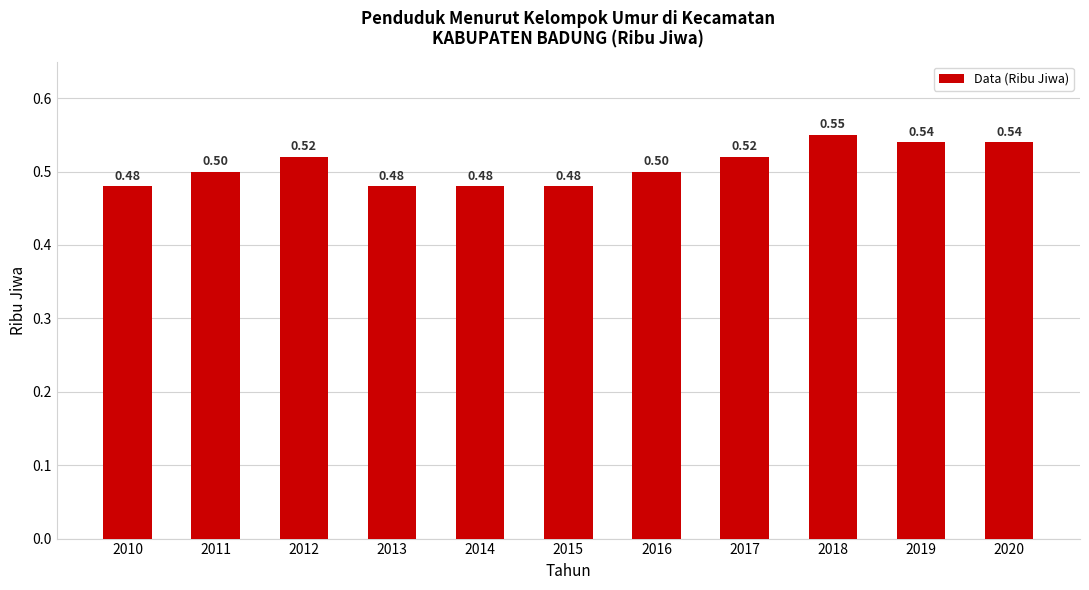

What is the sum of all values?

5.6